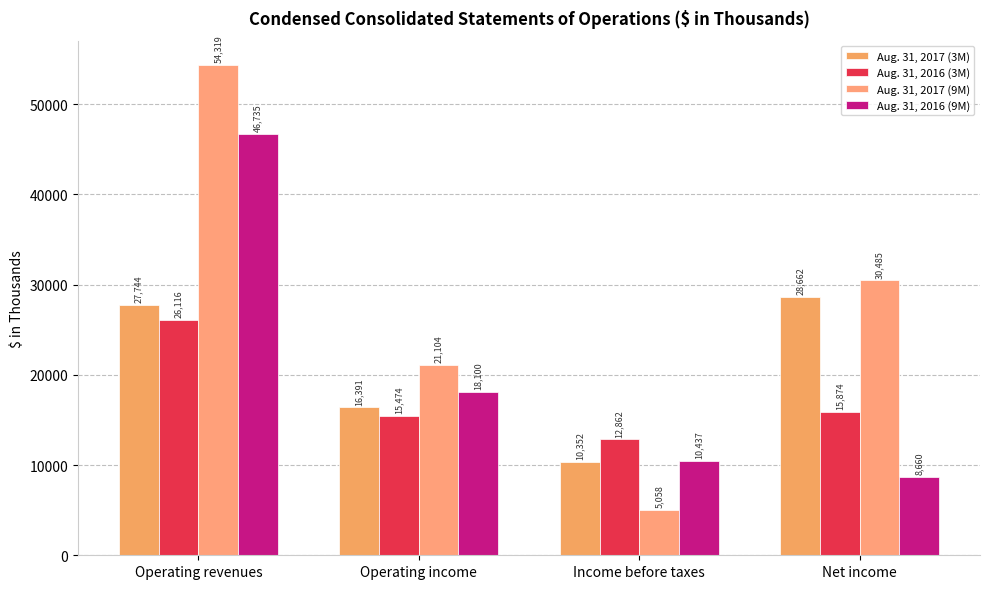

At how many categories does at least one series exceed 44918?

1